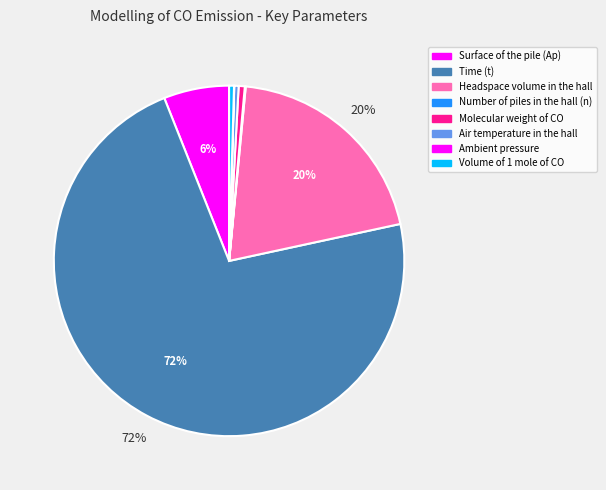

Approximately how many times larger is the value at Air temperature in the hall compared to Ambient pressure?

20.0